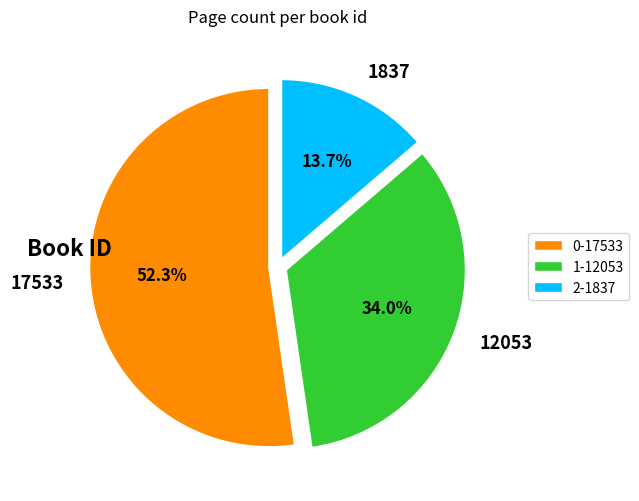

Between 2-1837 and 0-17533, which is larger?

0-17533